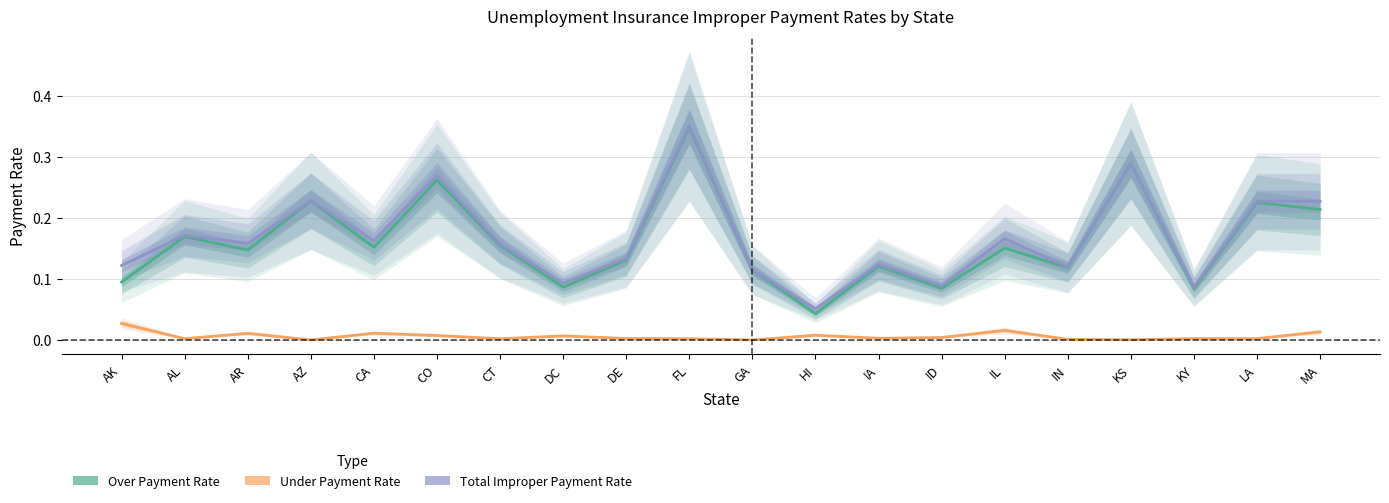

What are all the series names shown in the legend?

Over Payment Rate, Under Payment Rate, Total Improper Payment Rate